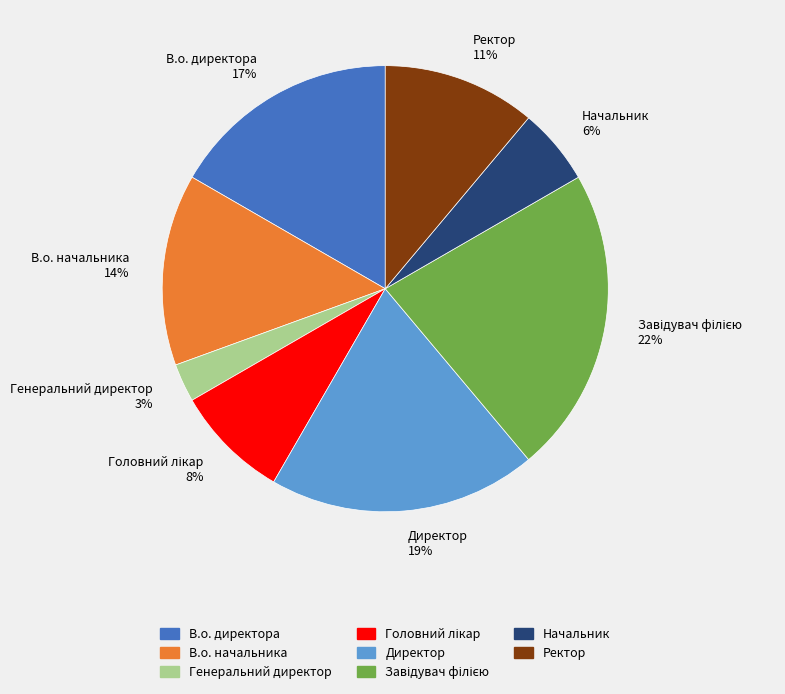

To the nearest percent, what is the difference between the largest and smallest slice percentages?

19%